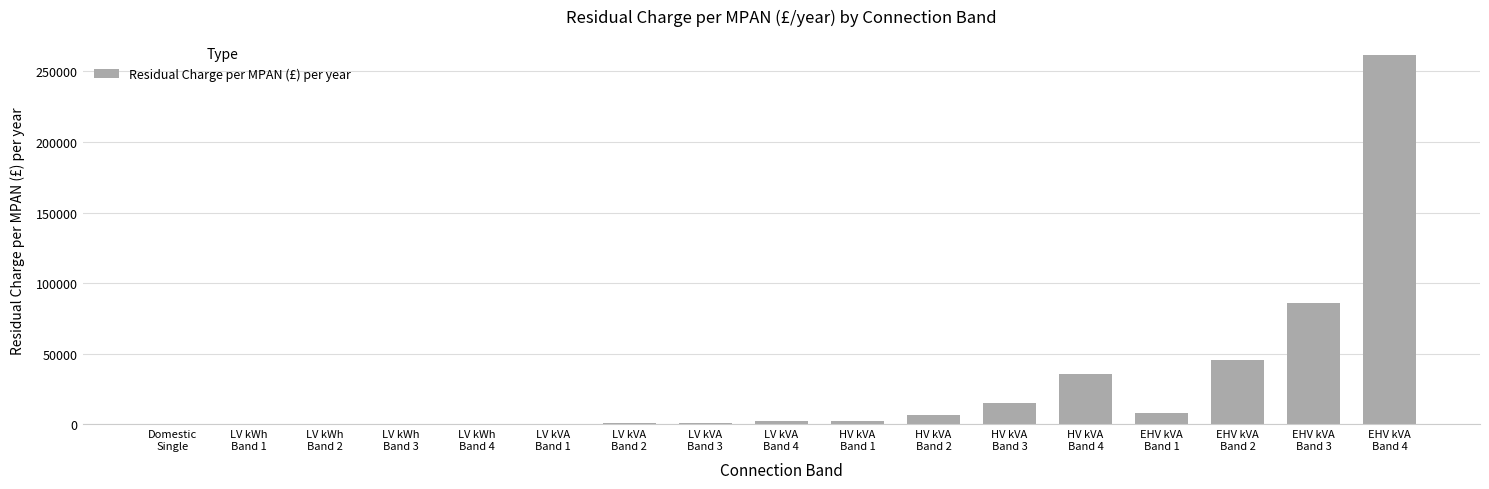

Which category has the highest value across all series?

EHV kVA
Band 4